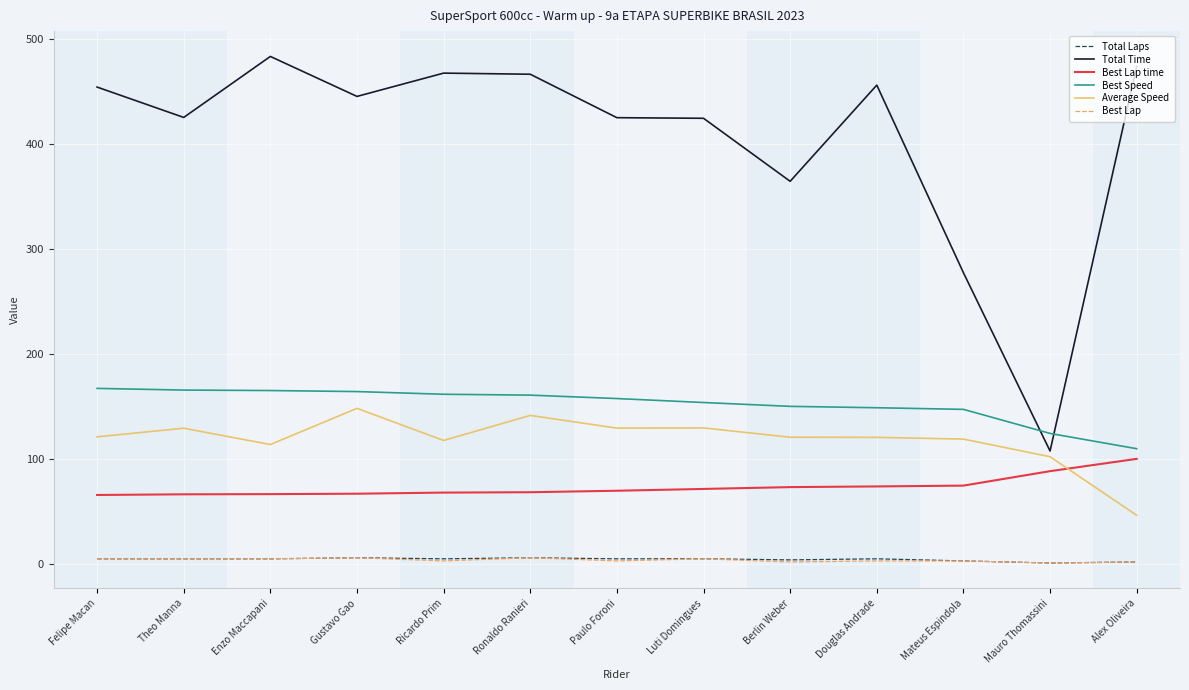

True or false: Best Speed and Total Laps cross at least once.

False